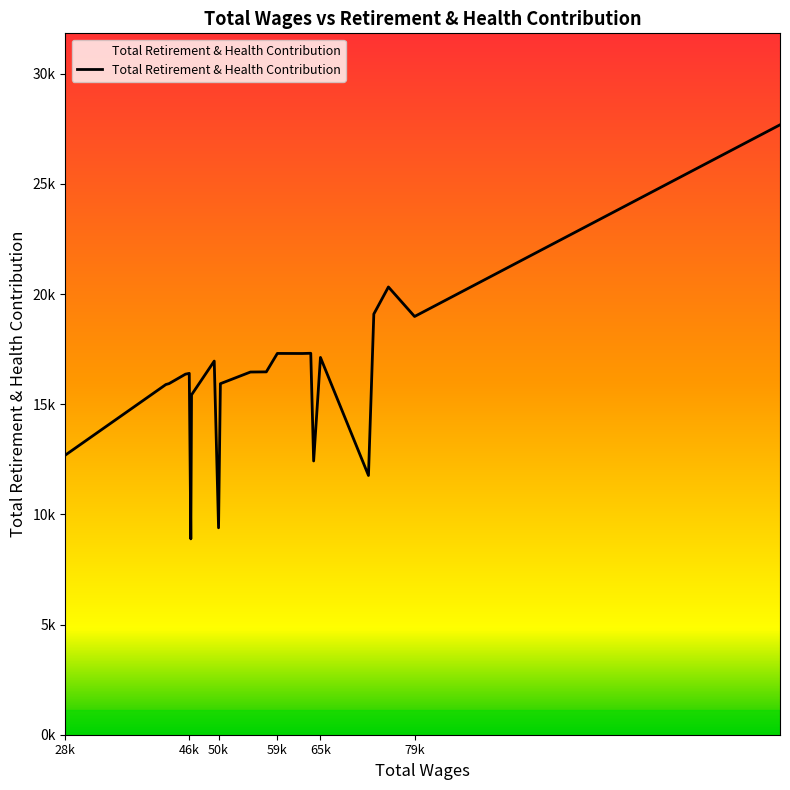

At which label is the value closest to 18283?

79k